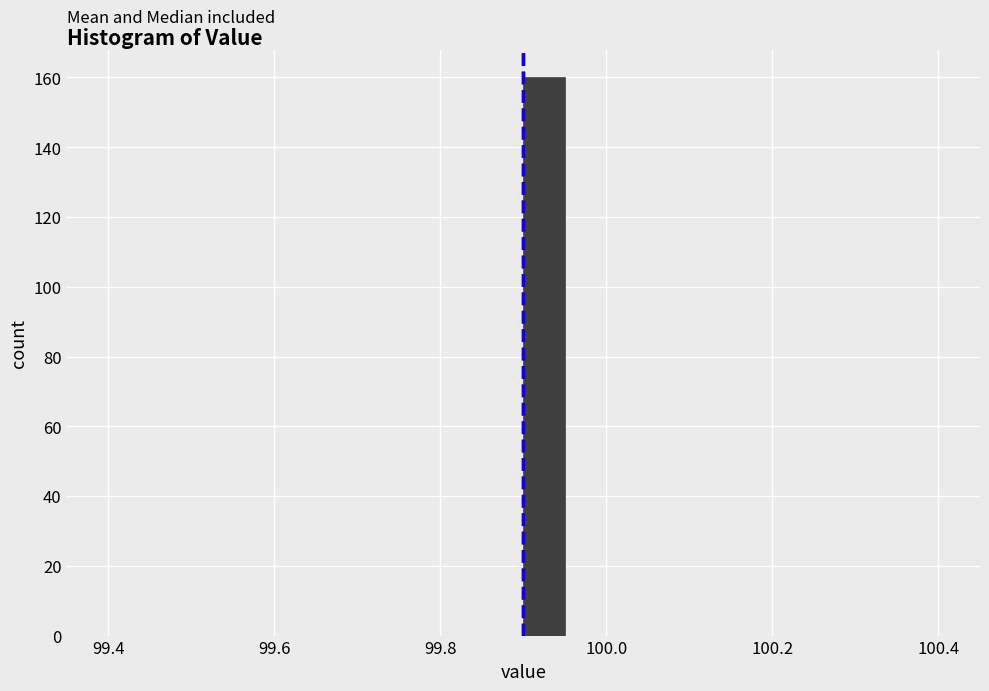

Around what value on the x-axis is the tallest bar? Give the approximate position of its centre, as read against the axis.

99.92